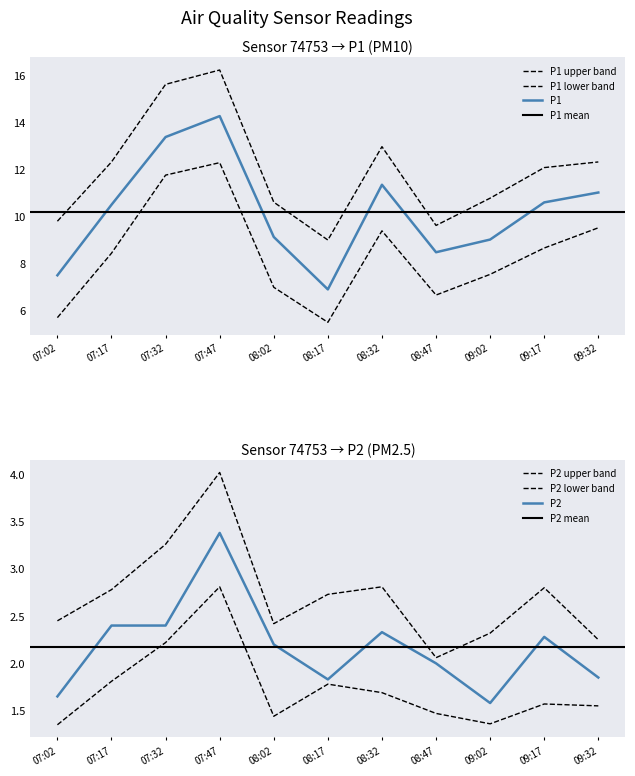

Rank the categories by P2 value from lowest to highest.

09:02, 07:02, 08:17, 09:32, 08:47, 08:02, 09:17, 08:32, 07:17, 07:32, 07:47